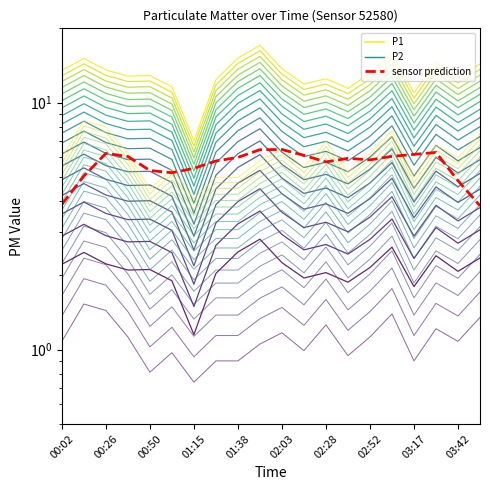

True or false: P1 layer 0 and P2 layer 0 intersect in this chart.

False